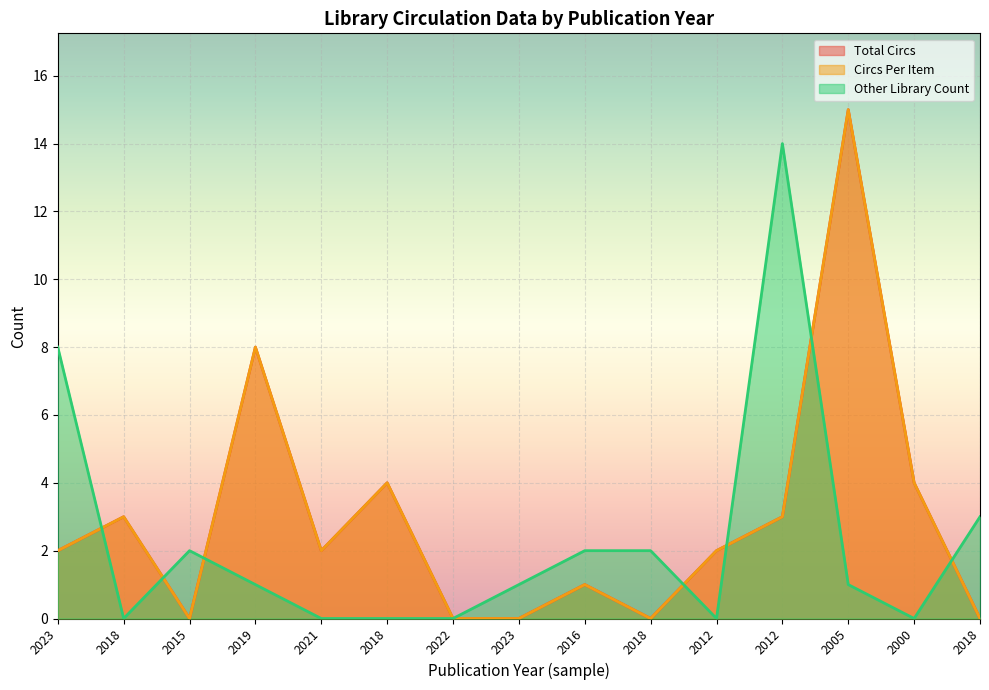

The value of Total Circs at 2023 is 0. True or false?

True